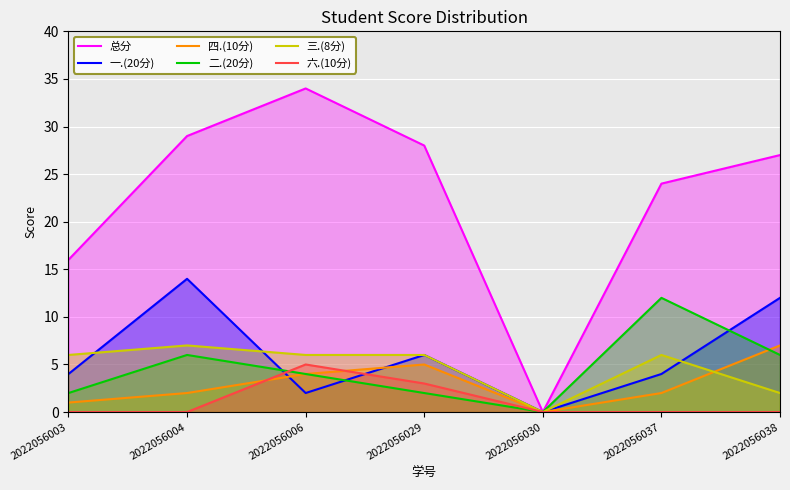

Reading left to right, list all the values displayed in this chart.

总分: 16	29	34	28	0	24	27
一.(20分): 4	14	2	6	0	4	12
四.(10分): 1	2	4	5	0	2	7
二.(20分): 2	6	4	2	0	12	6
三.(8分): 6	7	6	6	0	6	2
六.(10分): 0	0	5	3	0	0	0